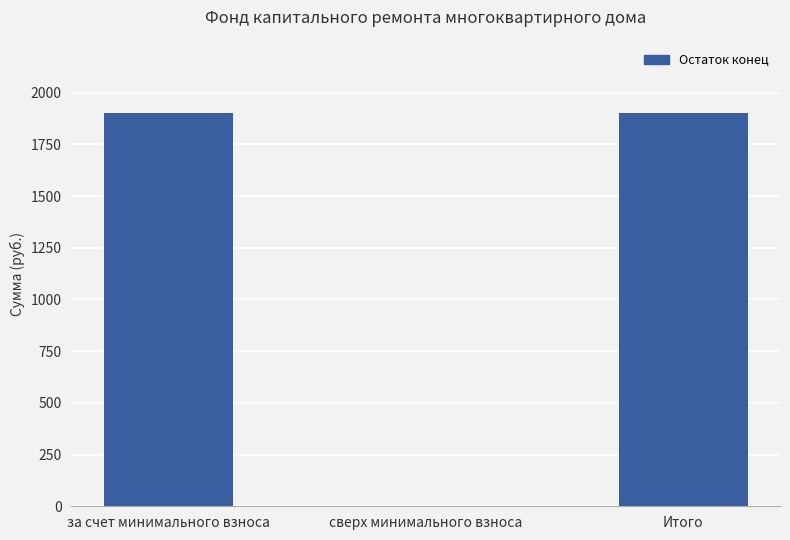

What is the greatest value displayed?

1900.7